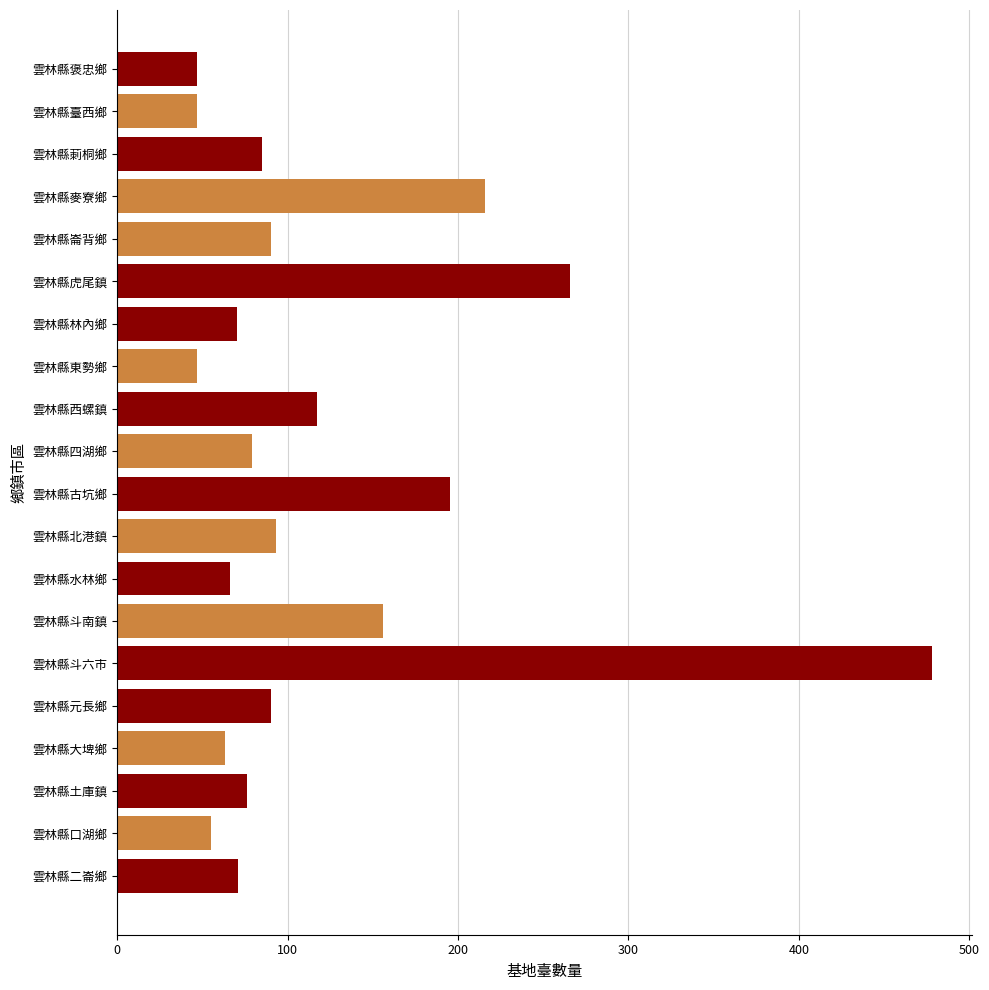

What is the approximate value at 雲林縣北港鎮?

93